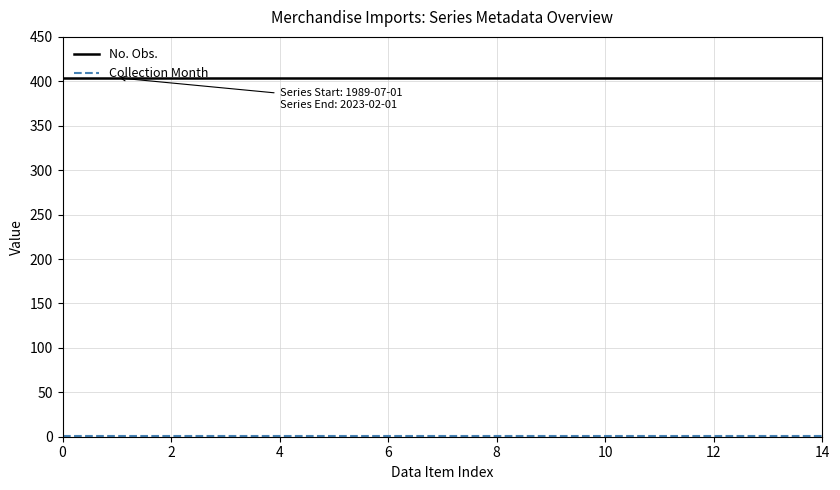

Which series has the largest total across all categories?

No. Obs.